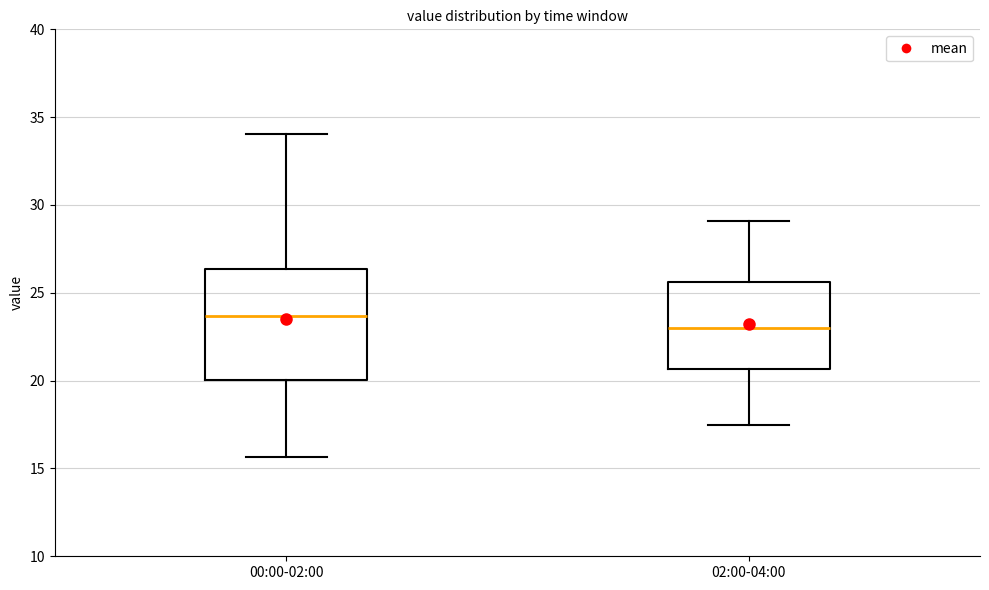

Comparing the boxes themselves (not the whiskers), which one is the tallest?

00:00-02:00